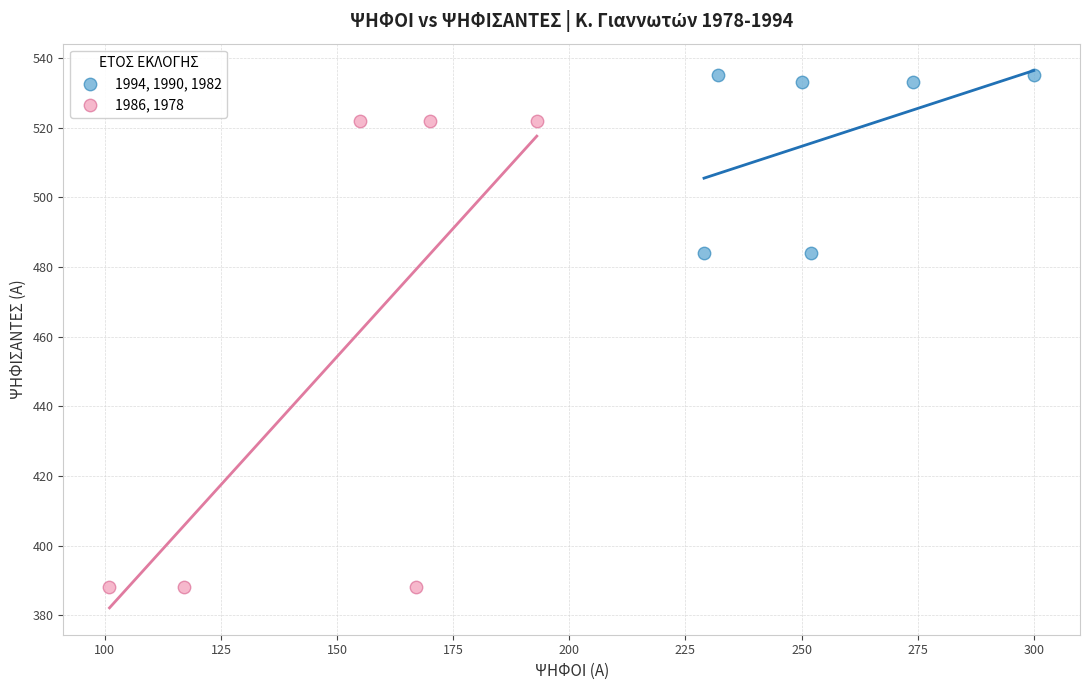

Which series has the widest spread of Y values?

1986, 1978